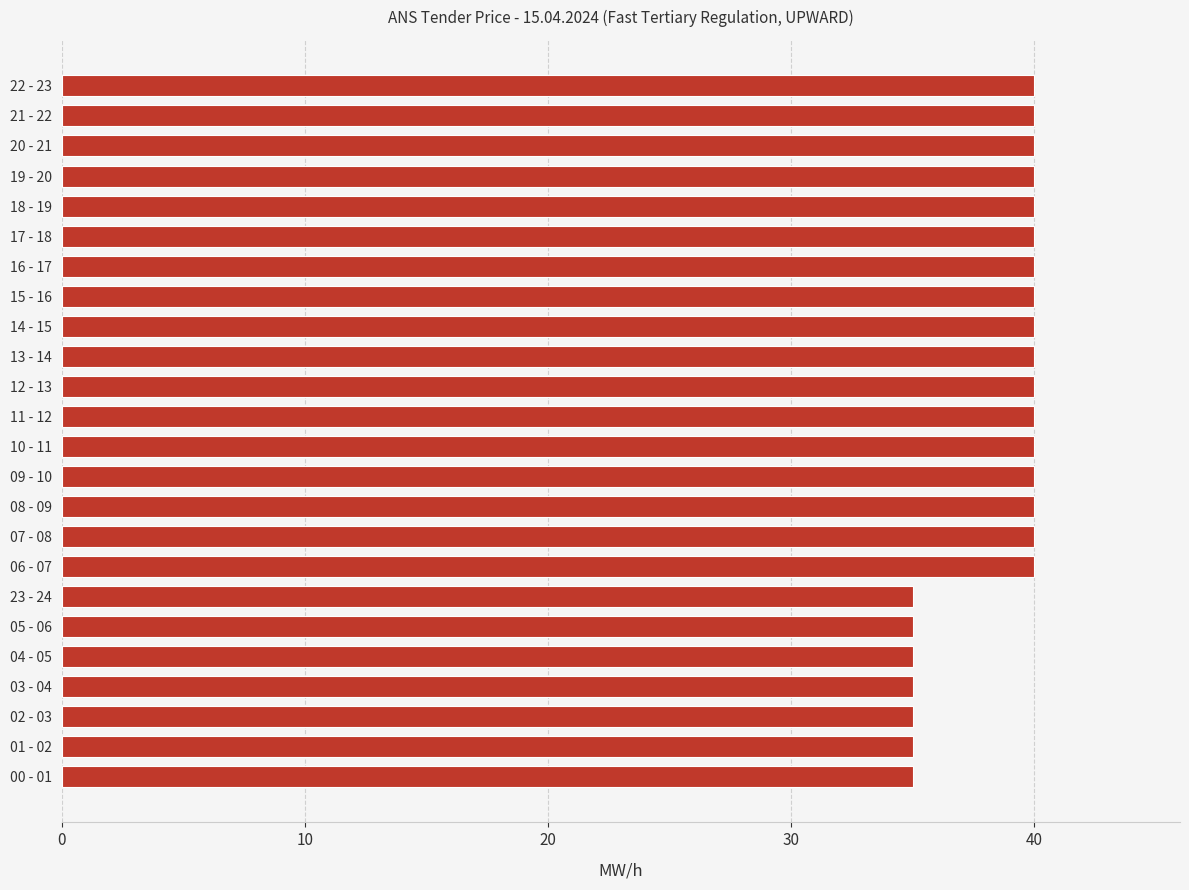

The chart shows a value of 67 at 12 - 13. True or false?

False